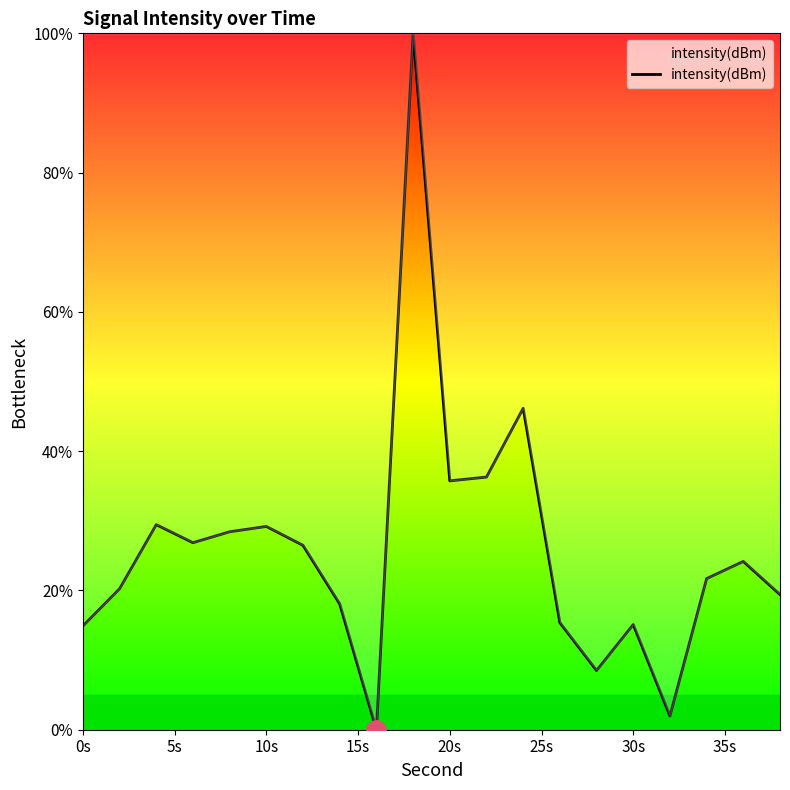

What is the difference between the maximum and minimum values?

100.0